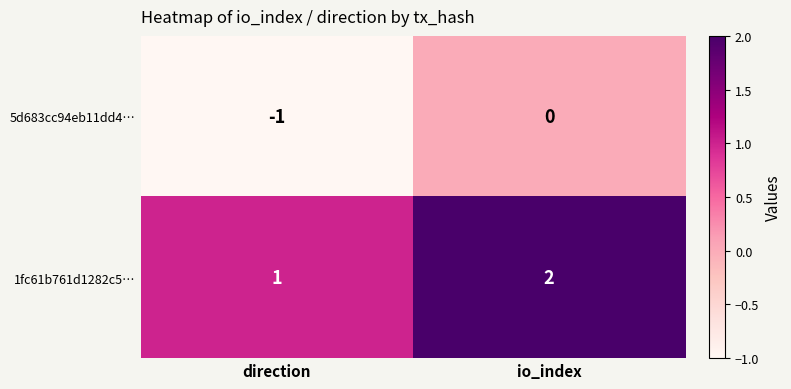

What is the sum of all 1fc61b761d1282c5… values?

3